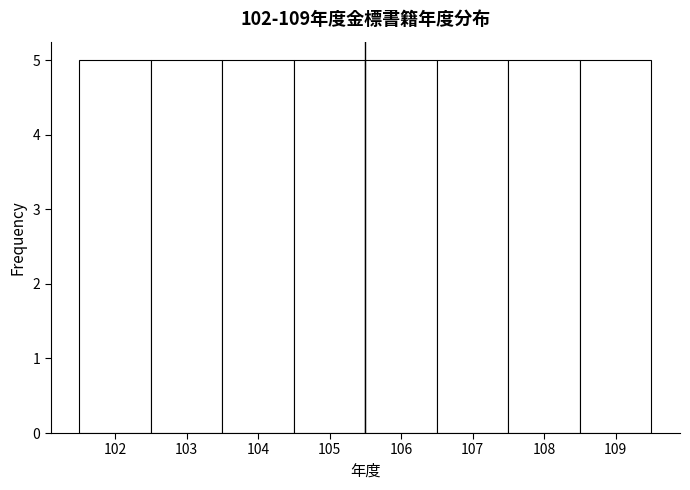

What is the height of the bar covering 106.5 to 107.5 on the x-axis? The values are not printed on the chart, so give them approximately, as read against the axis.

5